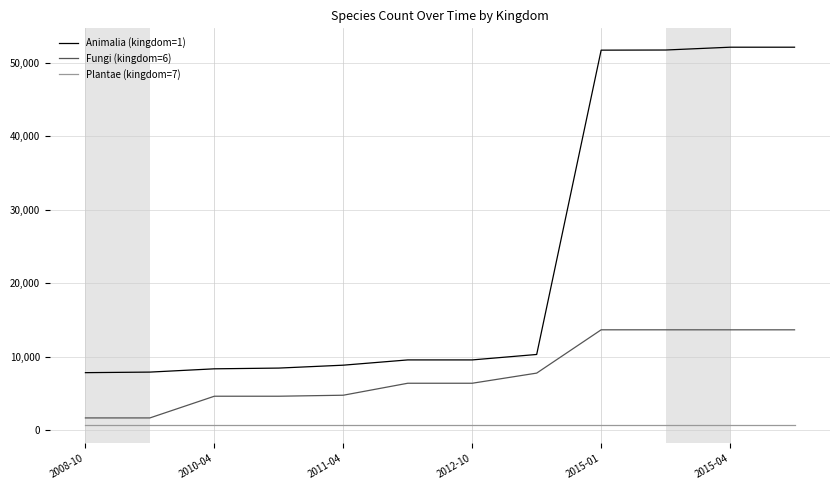

What is the sum of all Animalia (kingdom=1) values?

278412